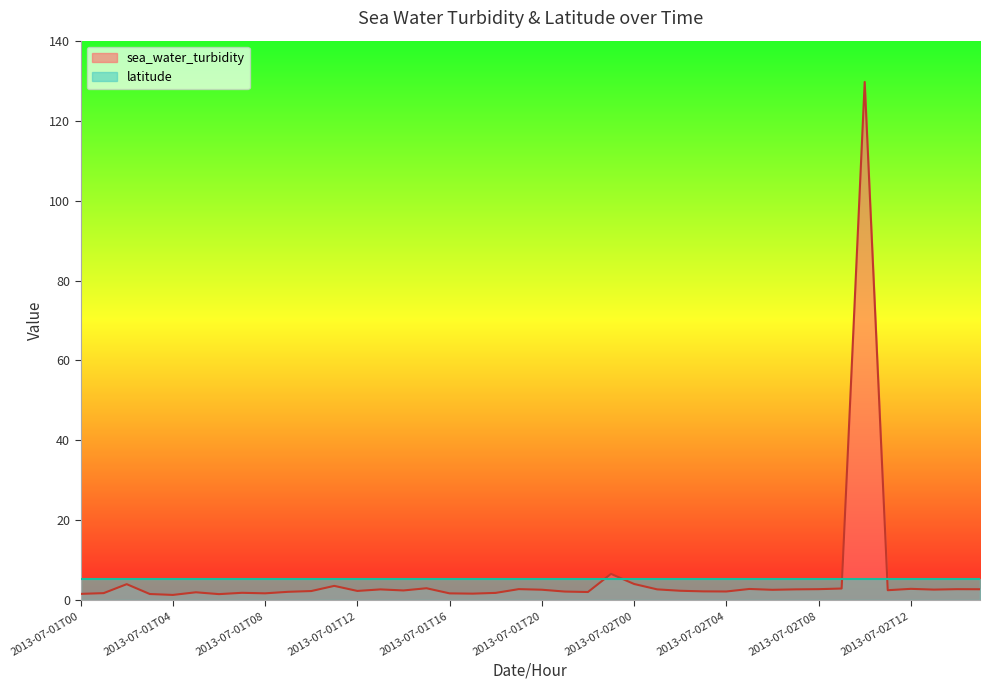

Where is the first local minimum?

2013-07-01T04